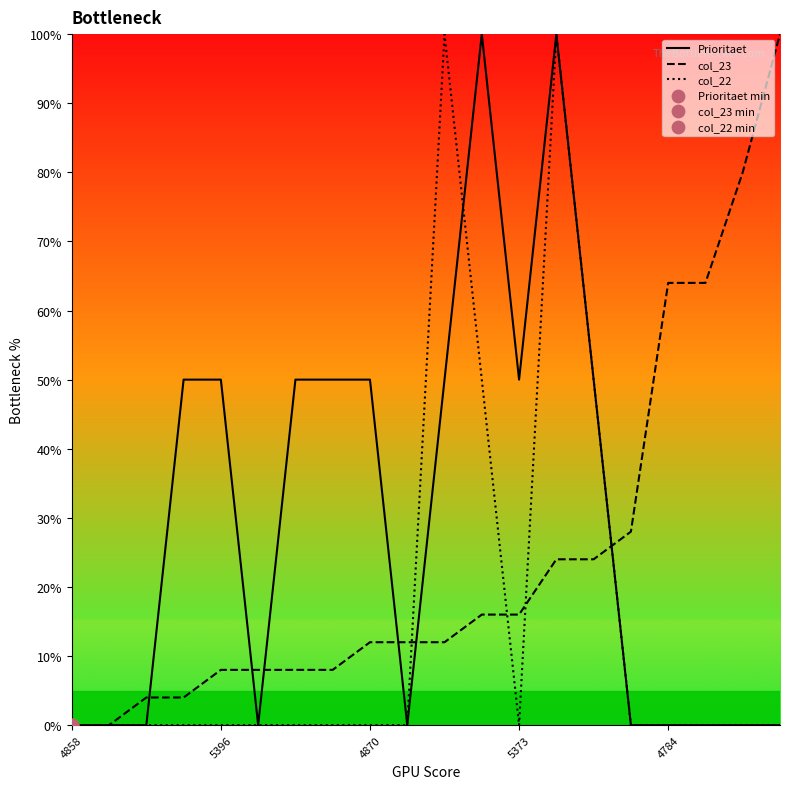

Which series has the largest total across all categories?

Prioritaet